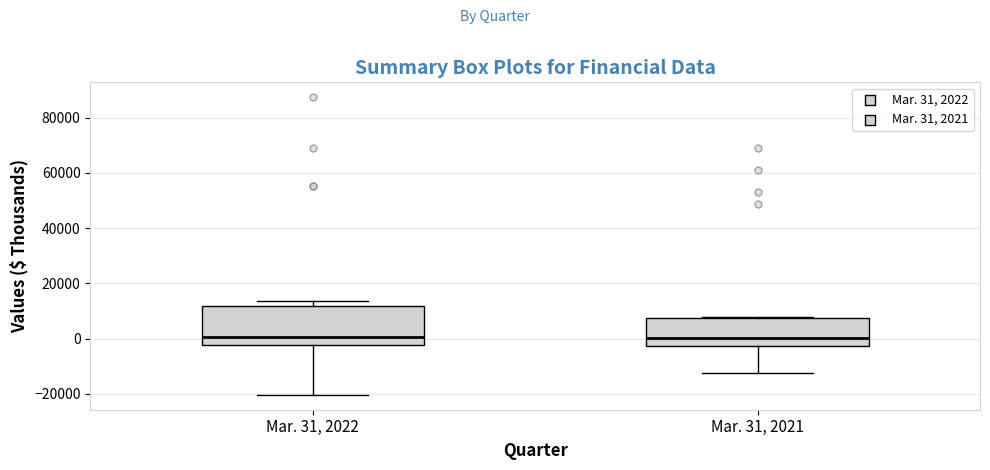

Reading left to right, transcribe this box plot: for each box, give where its median line is, the range the box spans, and where its two whiskers end, as read against the y-axis. The values are not printed on the chart, so give them approximately, as read against the axis.

Mar. 31, 2022: median 0, box -2000 to 12000, whiskers -20000 to 14000
Mar. 31, 2021: median 0, box -2000 to 8000, whiskers -12000 to 8000